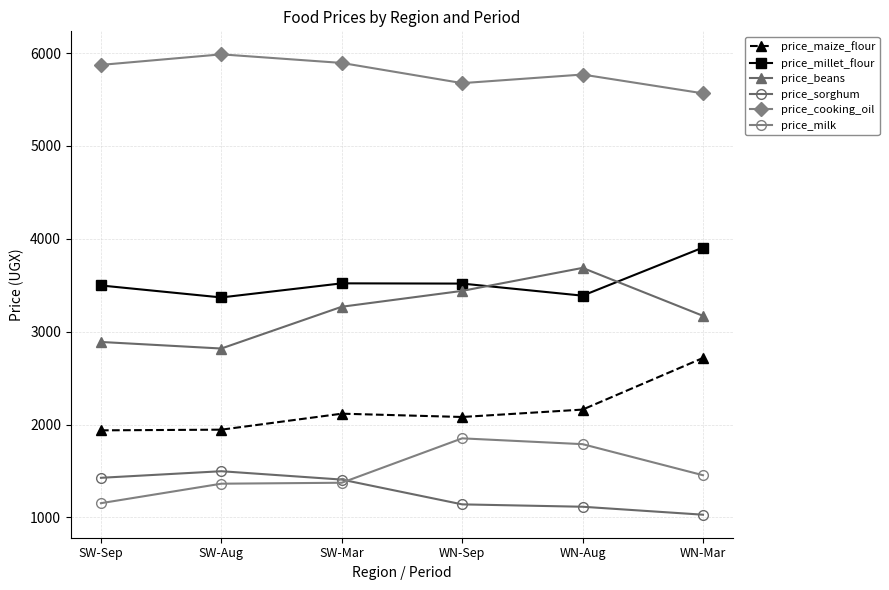

Reading right to left, list all the values displayed in this chart.

price_maize_flour: WN-Mar=2717.4	WN-Aug=2161.5	WN-Sep=2081.9	SW-Mar=2117.4	SW-Aug=1945.2	SW-Sep=1938.1
price_millet_flour: WN-Mar=3906.2	WN-Aug=3388.0	WN-Sep=3518.0	SW-Mar=3520.6	SW-Aug=3368.9	SW-Sep=3497.7
price_beans: WN-Mar=3170.7	WN-Aug=3686.9	WN-Sep=3439.4	SW-Mar=3268.7	SW-Aug=2818.9	SW-Sep=2889.5
price_sorghum: WN-Mar=1029.8	WN-Aug=1115.5	WN-Sep=1141.1	SW-Mar=1408.0	SW-Aug=1498.0	SW-Sep=1427.1
price_cooking_oil: WN-Mar=5566.1	WN-Aug=5768.6	WN-Sep=5676.0	SW-Mar=5893.5	SW-Aug=5985.9	SW-Sep=5872.3
price_milk: WN-Mar=1454.8	WN-Aug=1789.3	WN-Sep=1851.9	SW-Mar=1373.9	SW-Aug=1363.6	SW-Sep=1153.8